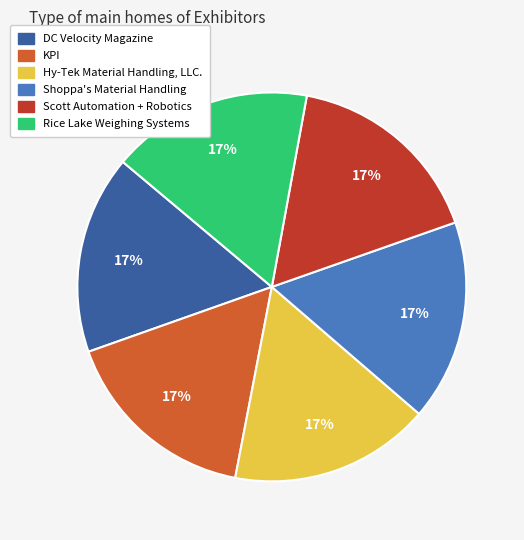

To the nearest percent, what is the average slice percentage?

17%